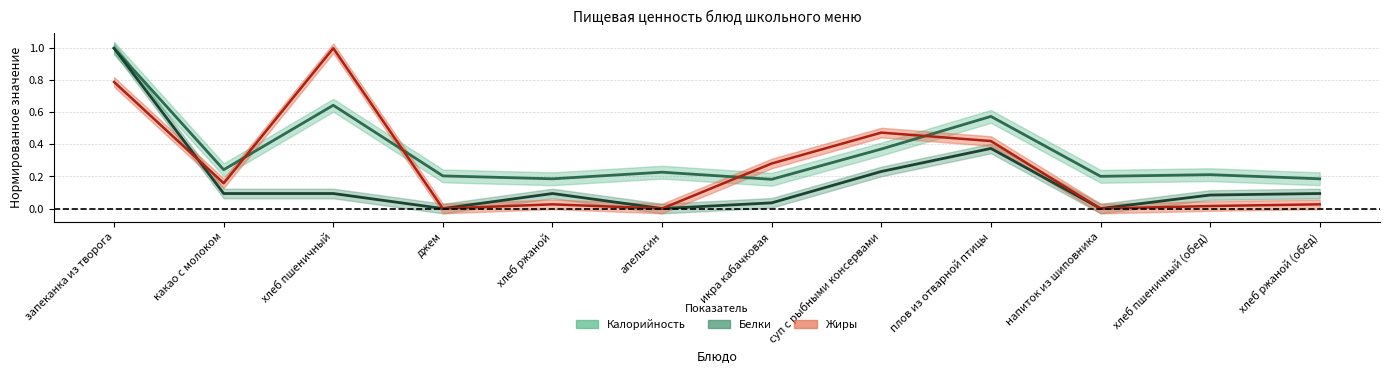

At which category does Жиры reach its first local peak?

хлеб пшеничный